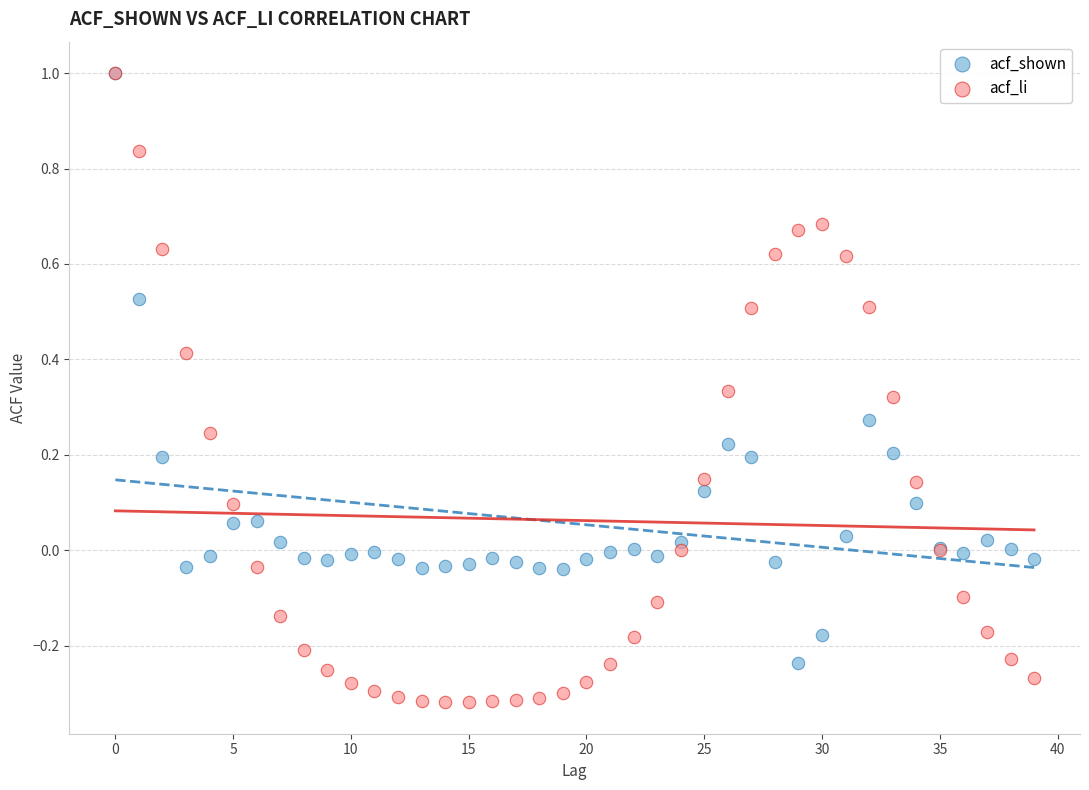

Which series has the largest Y range (max minus min)?

acf_li